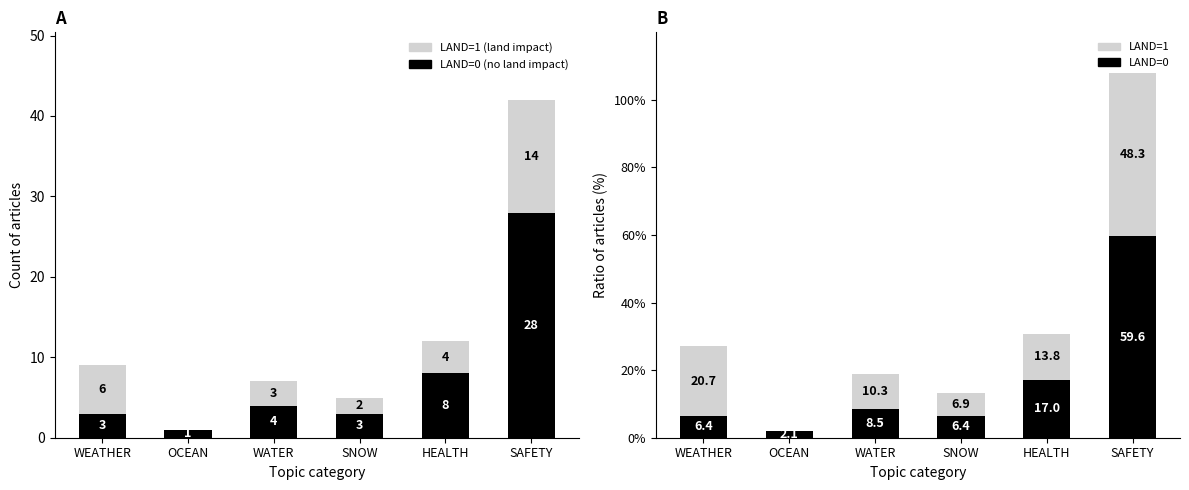

At how many categories does at least one series exceed 58?

1